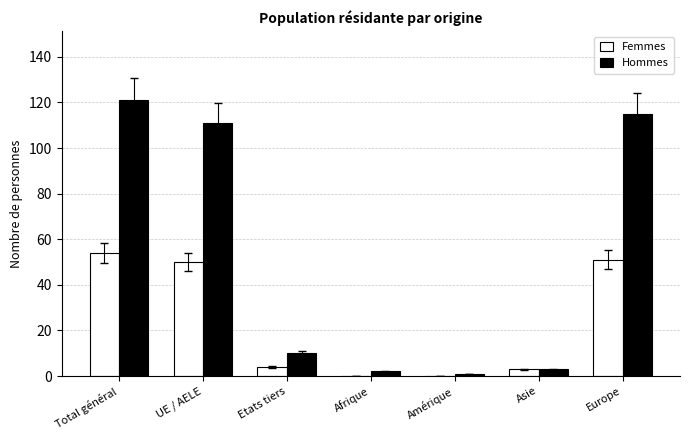

Reading left to right, transcribe all the data shown in this chart.

Femmes: 54	50	4	0	0	3	51
Hommes: 121	111	10	2	1	3	115